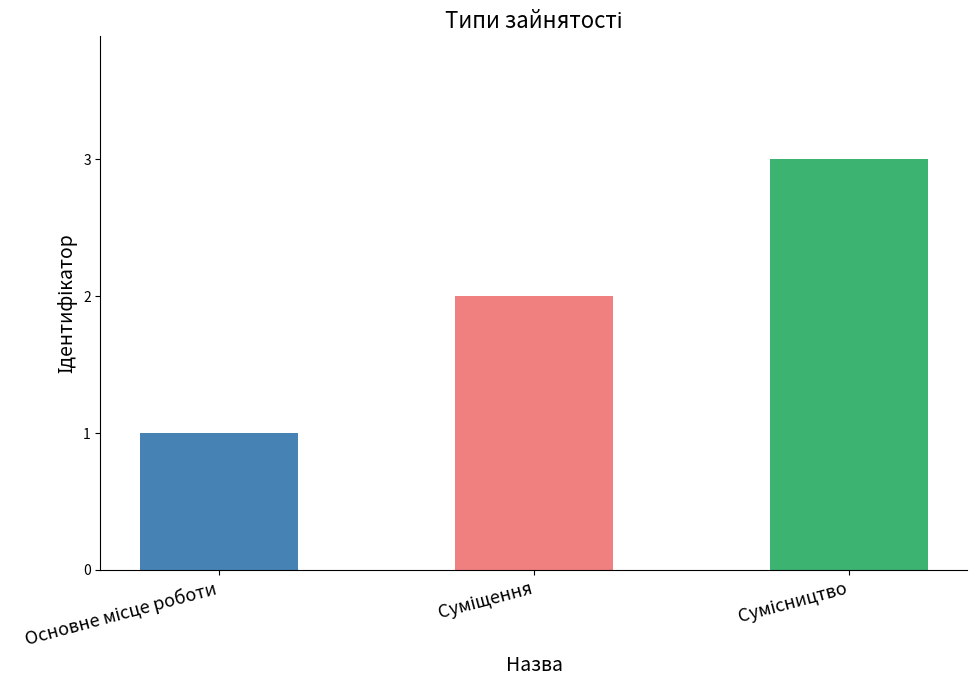

How many values are between 1 and 3?

3